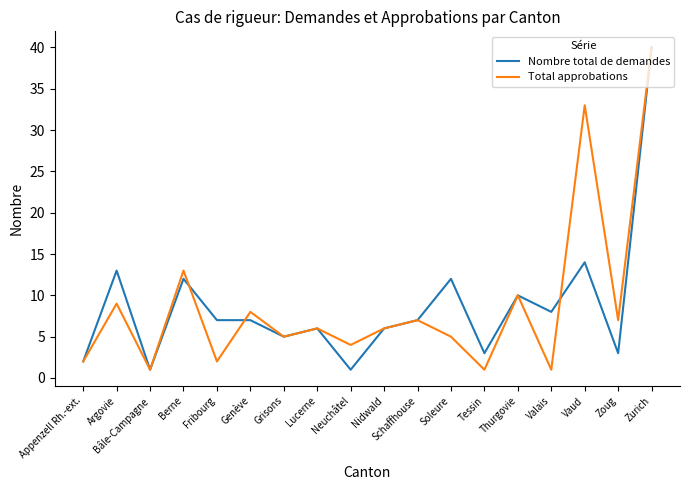

Rank the series at Soleure from highest to lowest value.

Nombre total de demandes, Total approbations